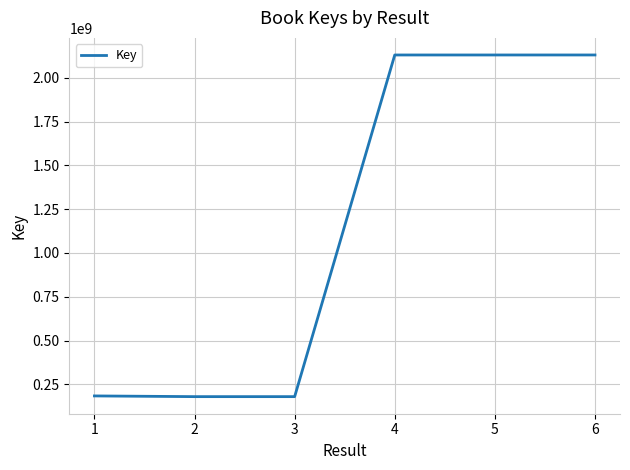

The chart shows a value of 3182399777 at 4. True or false?

False